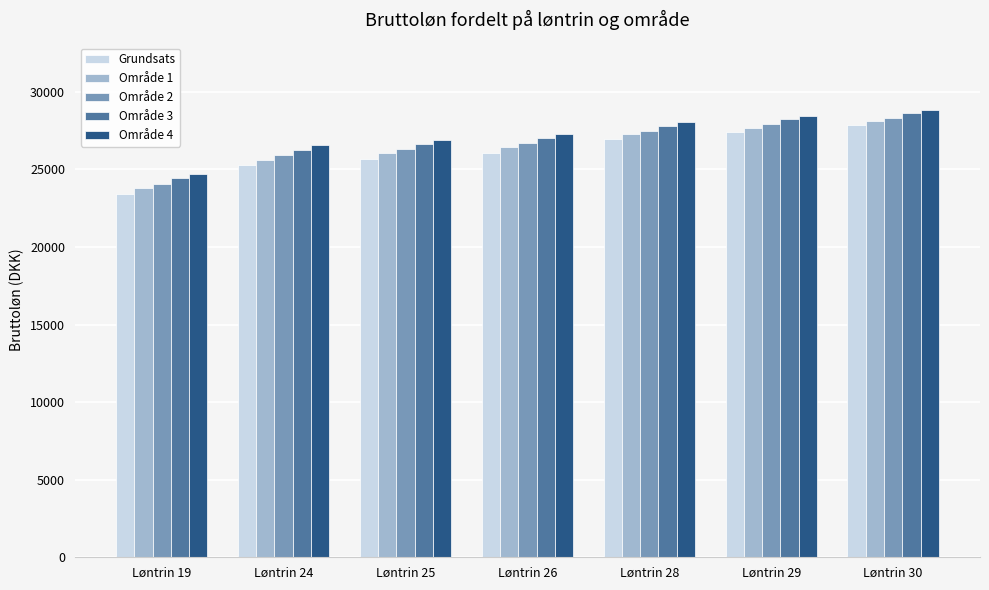

List the labels in order of Grundsats value, smallest first.

Løntrin 19, Løntrin 24, Løntrin 25, Løntrin 26, Løntrin 28, Løntrin 29, Løntrin 30